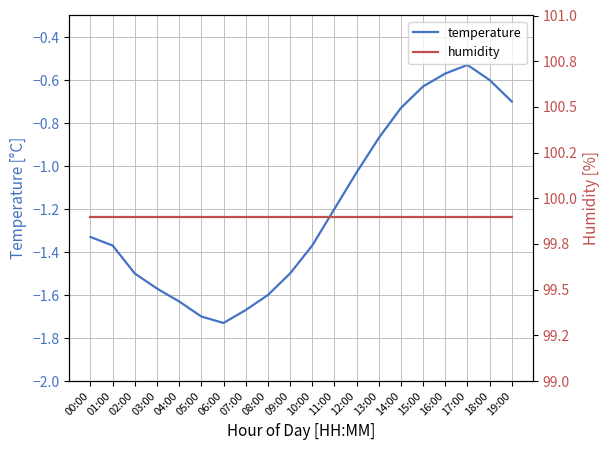

True or false: humidity and temperature cross at least once.

False